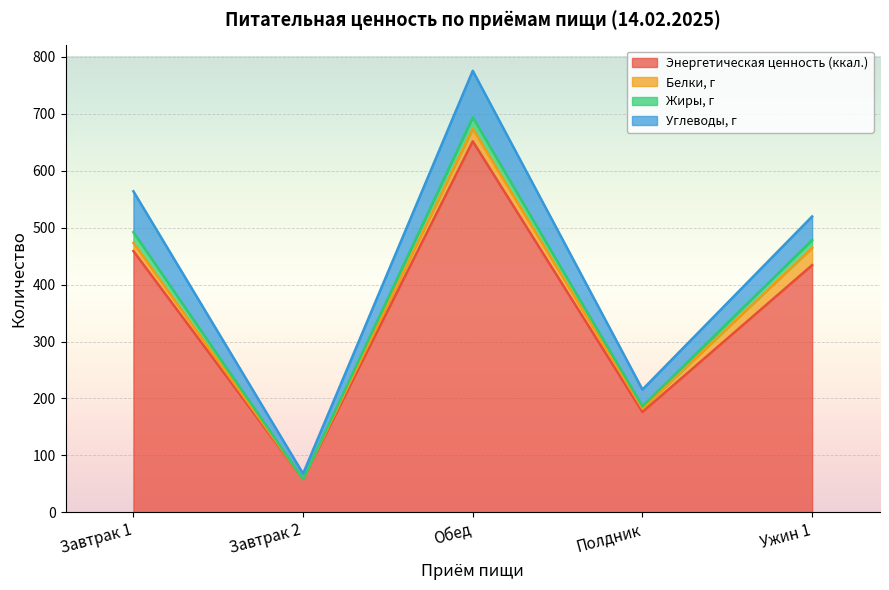

Which series changed the most between Завтрак 1 and Обед?

Энергетическая ценность (ккал.)